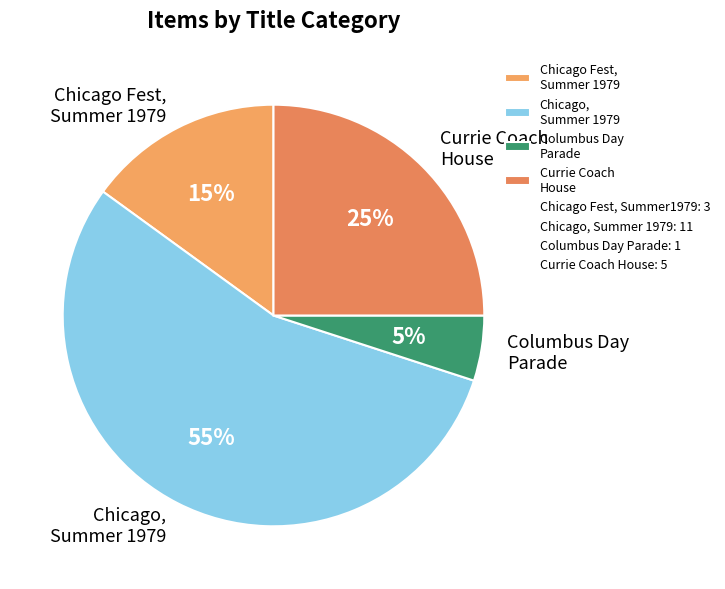

Count the number of slices in the pie.

4